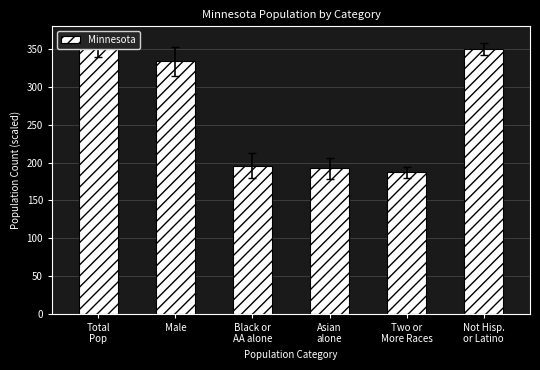

How many bars are there in total?

6